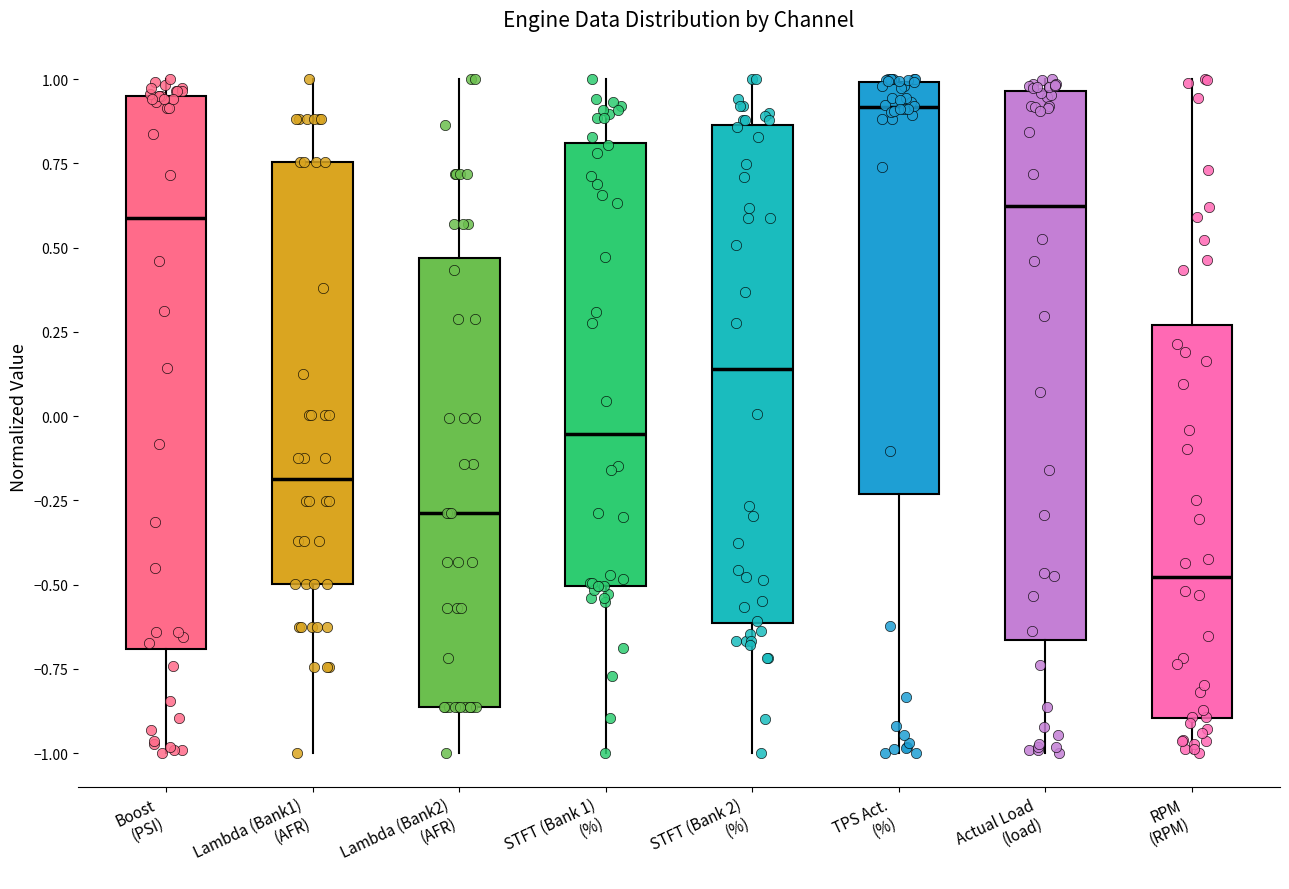

Reading left to right, transcribe this box plot: for each box, give where its median line is, the range the box spans, and where its two whiskers end, as read against the y-axis. The values are not printed on the chart, so give them approximately, as read against the axis.

Boost (PSI): median 0.60, box -0.70 to 0.95, whiskers -1.00 to 1.00
Lambda (Bank1) (AFR): median -0.20, box -0.50 to 0.75, whiskers -1.00 to 1.00
Lambda (Bank2) (AFR): median -0.30, box -0.85 to 0.45, whiskers -1.00 to 1.00
STFT (Bank 1) (%): median -0.05, box -0.50 to 0.80, whiskers -1.00 to 1.00
STFT (Bank 2) (%): median 0.15, box -0.60 to 0.85, whiskers -1.00 to 1.00
TPS Act. (%): median 0.90, box -0.25 to 1.00, whiskers -1.00 to 1.00
Actual Load (load): median 0.60, box -0.65 to 0.95, whiskers -1.00 to 1.00
RPM (RPM): median -0.50, box -0.90 to 0.25, whiskers -1.00 to 1.00